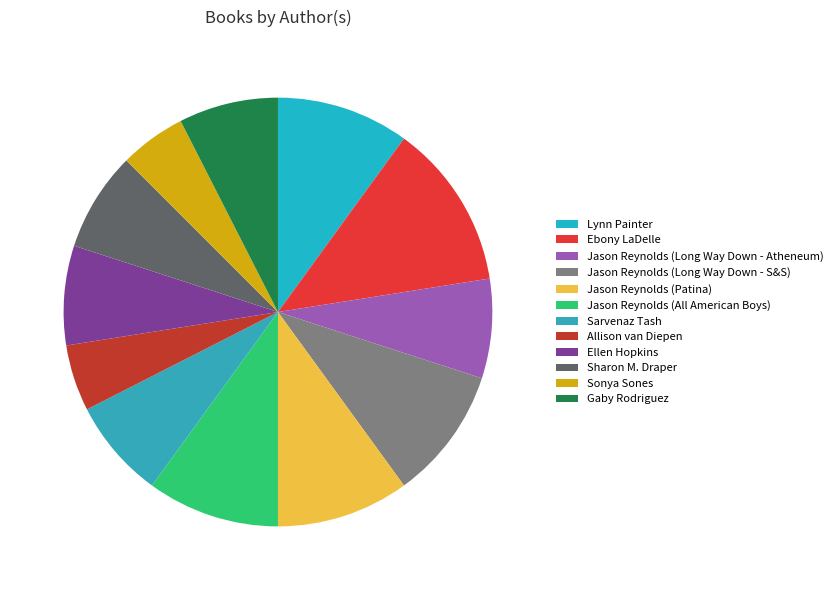

To the nearest percent, what percentage of the pie is Sarvenaz Tash?

8%